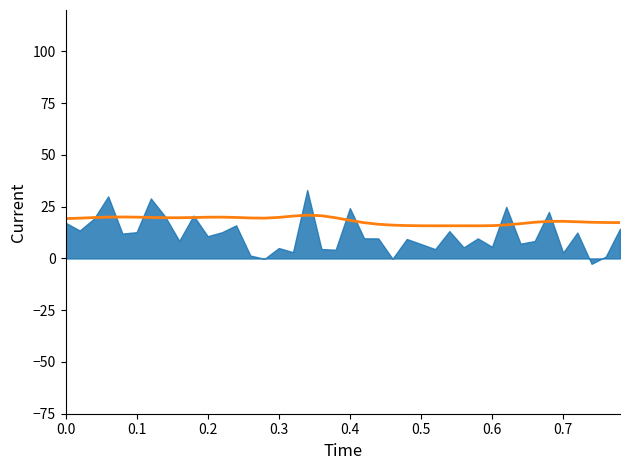

Is it true that the value at 0.3 is 20.0?

True